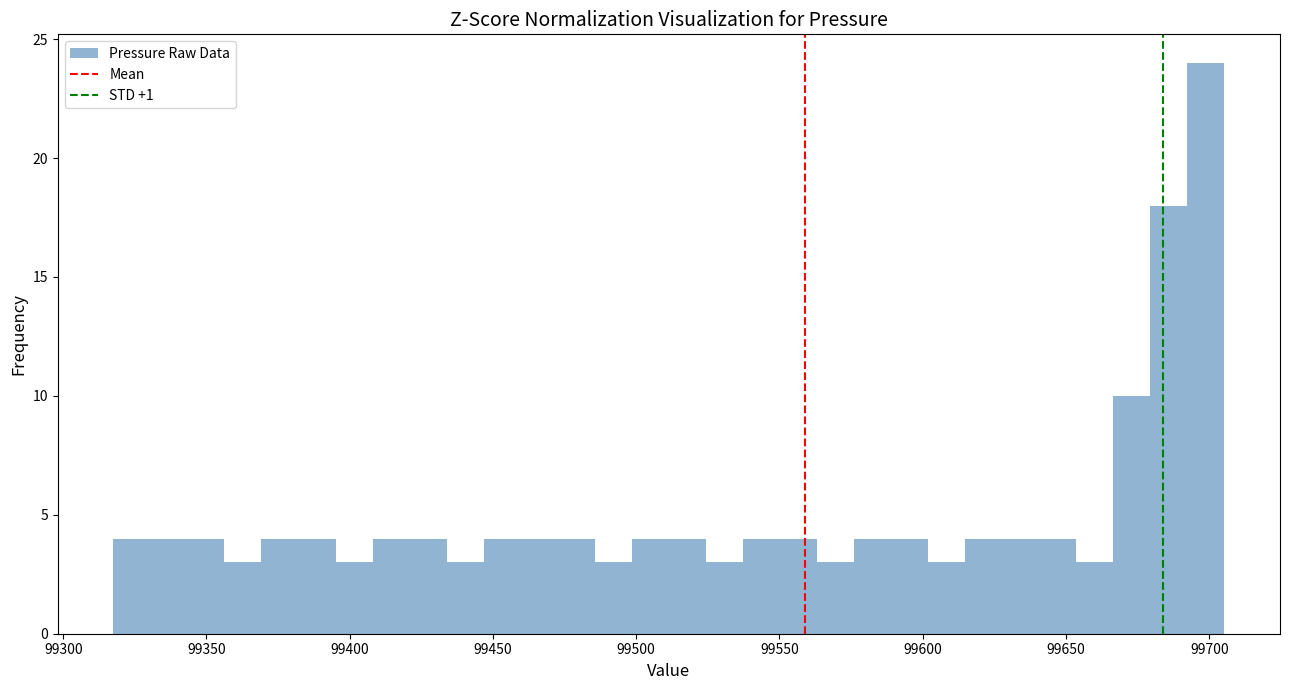

Around what value on the x-axis is the tallest bar? Give the approximate position of its centre, as read against the axis.

99700